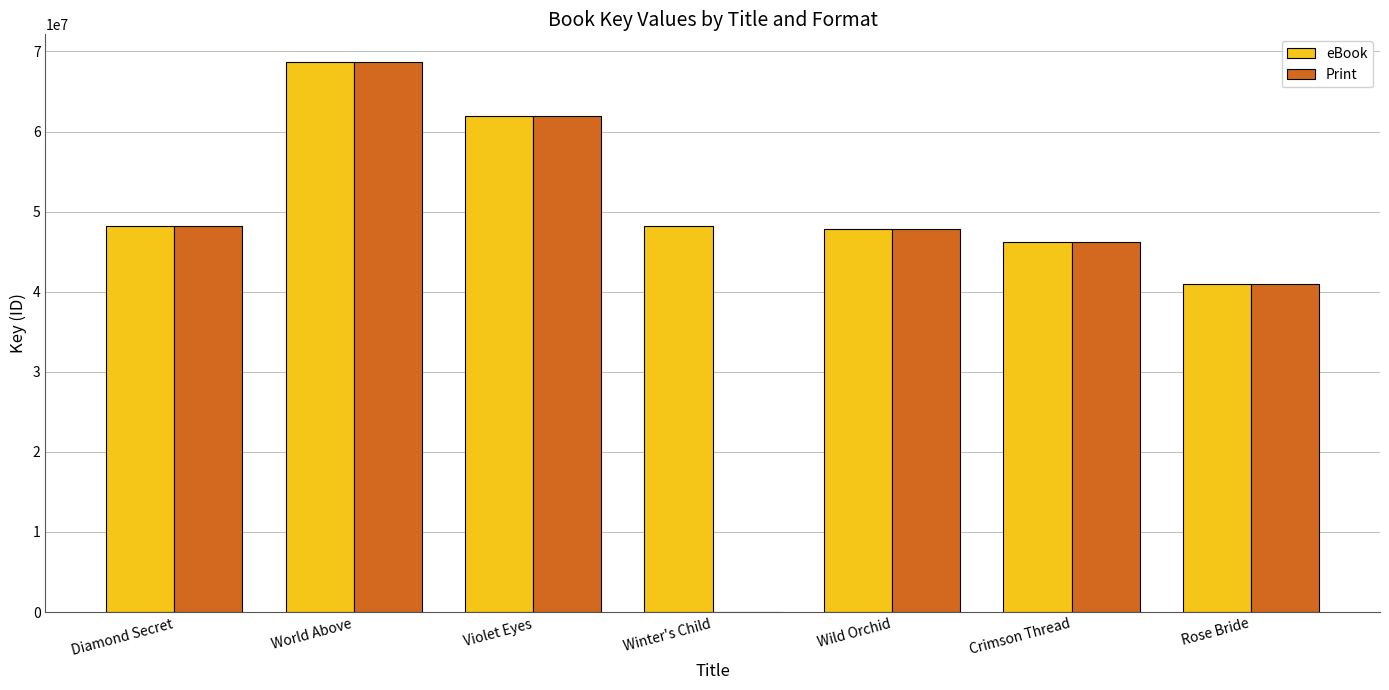

What is the sum of the Print values at World Above and Diamond Secret?

116904254